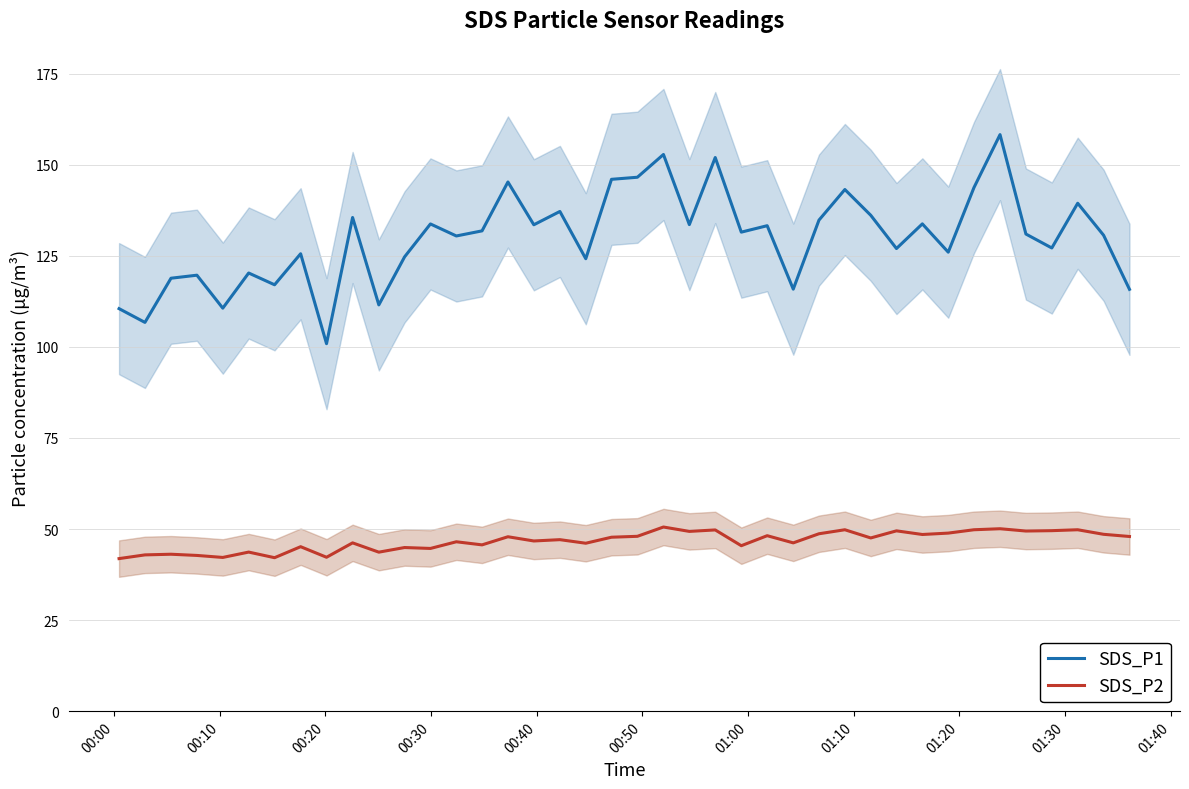

How many data points in SDS_P1 are less than 131?

20